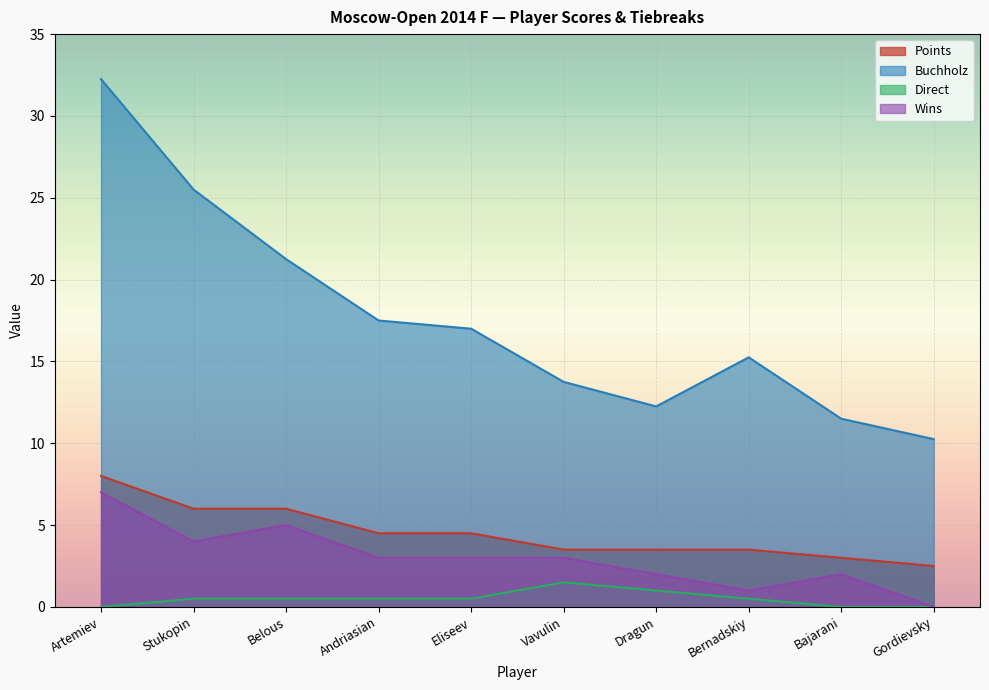

True or false: Points and Direct intersect in this chart.

False